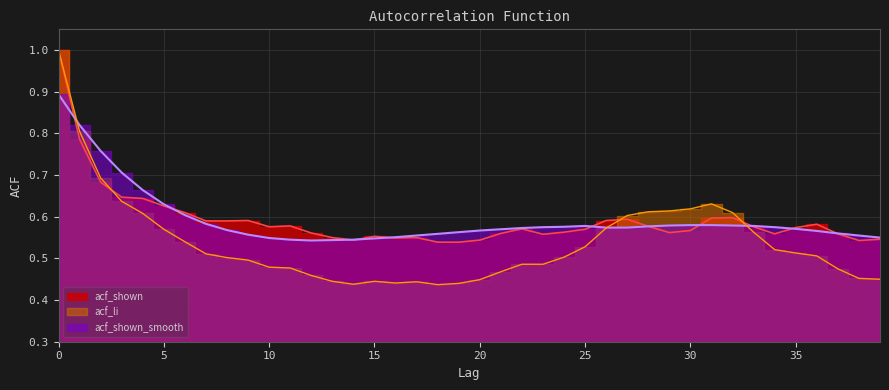

Reading left to right, what are all the values shown in this chart?

acf_li: 1.0	0.8	0.7	0.6	0.6	0.6	0.5	0.5	0.5	0.5	0.5	0.5	0.5	0.4	0.4	0.4	0.4	0.4	0.4	0.4	0.4	0.5	0.5	0.5	0.5	0.5	0.6	0.6	0.6	0.6	0.6	0.6	0.6	0.6	0.5	0.5	0.5	0.5	0.5	0.5
acf_shown: 1.0	0.8	0.7	0.6	0.6	0.6	0.6	0.6	0.6	0.6	0.6	0.6	0.6	0.6	0.5	0.6	0.5	0.6	0.5	0.5	0.5	0.6	0.6	0.6	0.6	0.6	0.6	0.6	0.6	0.6	0.6	0.6	0.6	0.6	0.6	0.6	0.6	0.6	0.5	0.5
acf_shown_smooth: 0.9	0.8	0.8	0.7	0.7	0.6	0.6	0.6	0.6	0.6	0.5	0.5	0.5	0.5	0.5	0.5	0.6	0.6	0.6	0.6	0.6	0.6	0.6	0.6	0.6	0.6	0.6	0.6	0.6	0.6	0.6	0.6	0.6	0.6	0.6	0.6	0.6	0.6	0.6	0.6